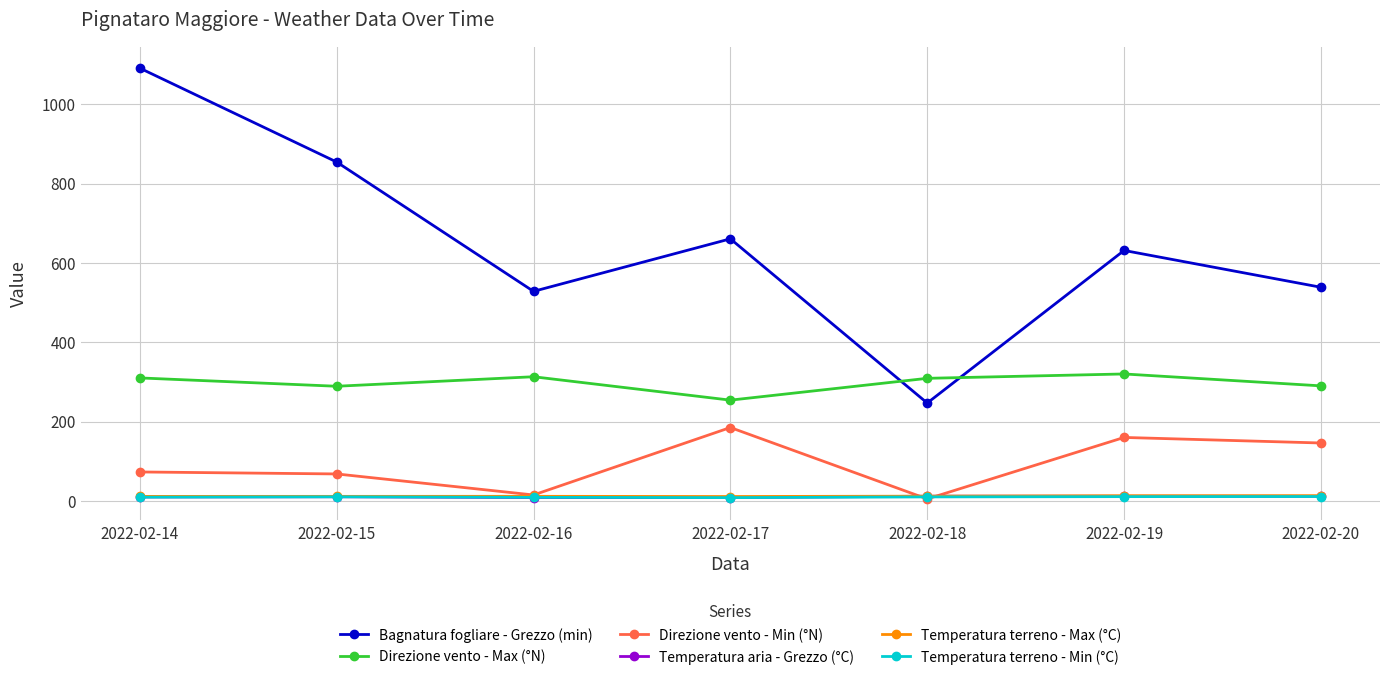

What is the maximum value for Direzione vento - Max (°N)?

320.0